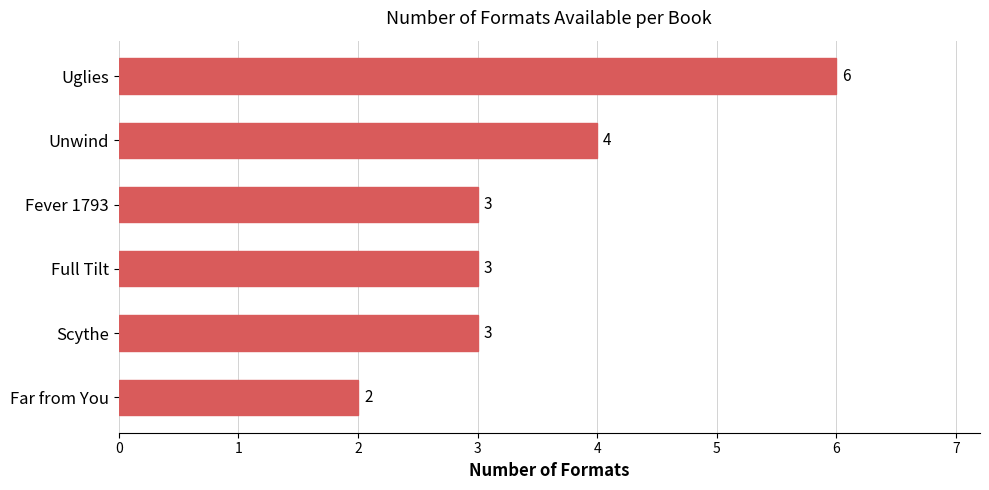

What is the change in value from Far from You to Full Tilt?

+1